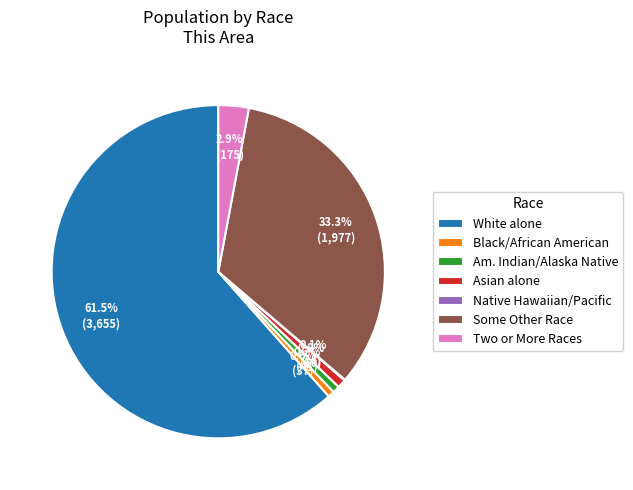

Does Two or More Races account for over 50% of the chart?

No